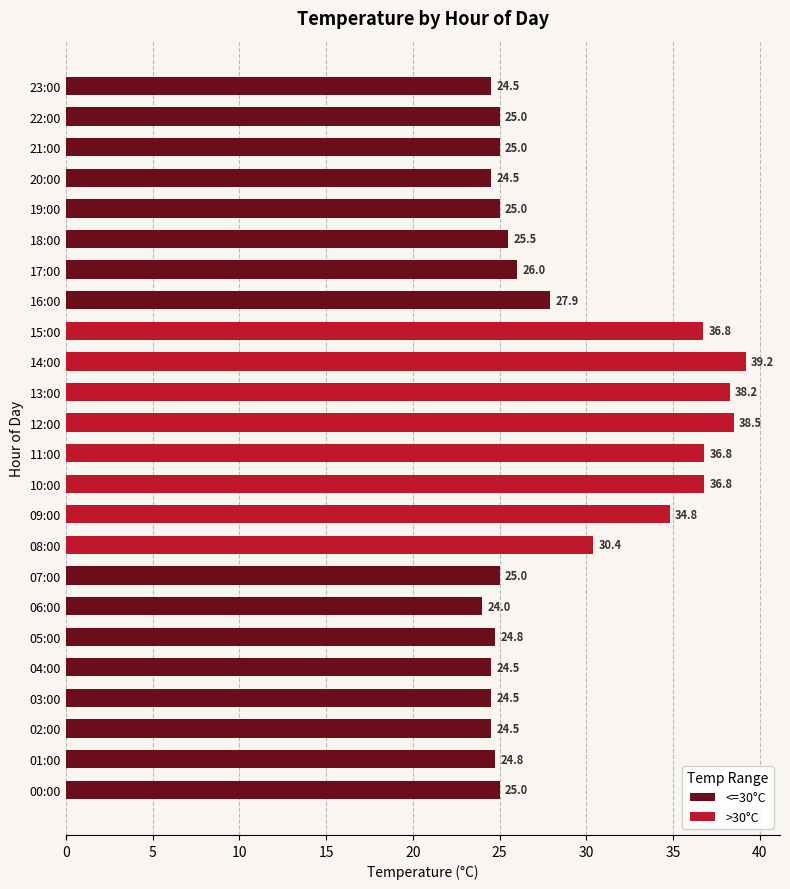

What is the greatest value displayed?

39.2